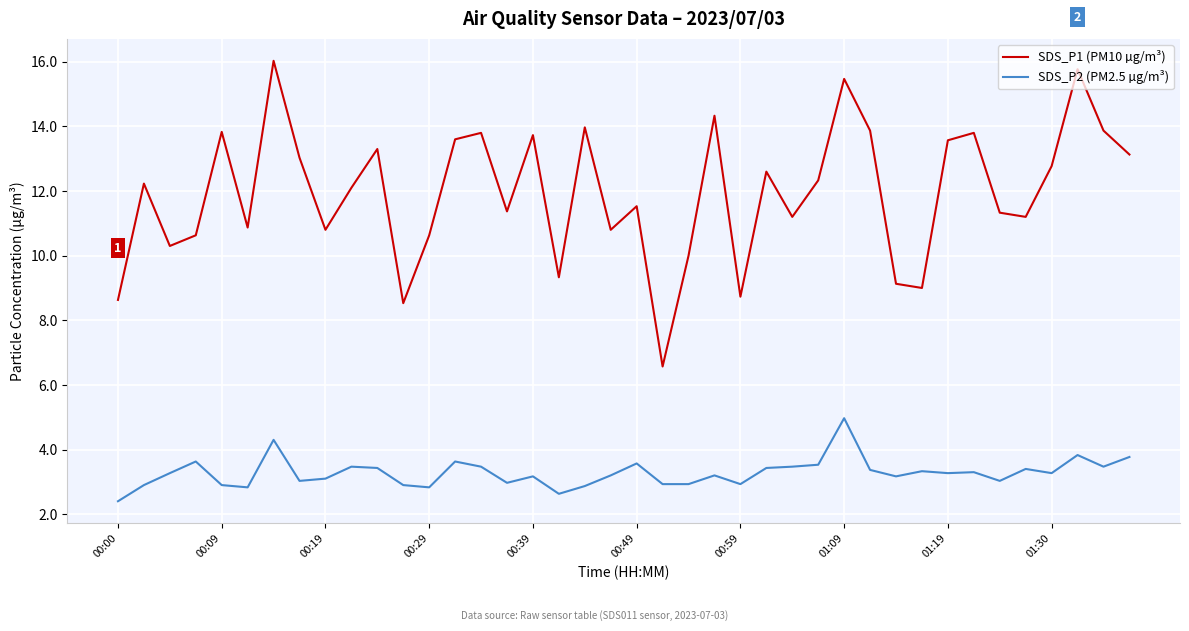

What is the difference between the second highest and minimum values in the SDS_P1 (PM10 µg/m³) series?

9.2